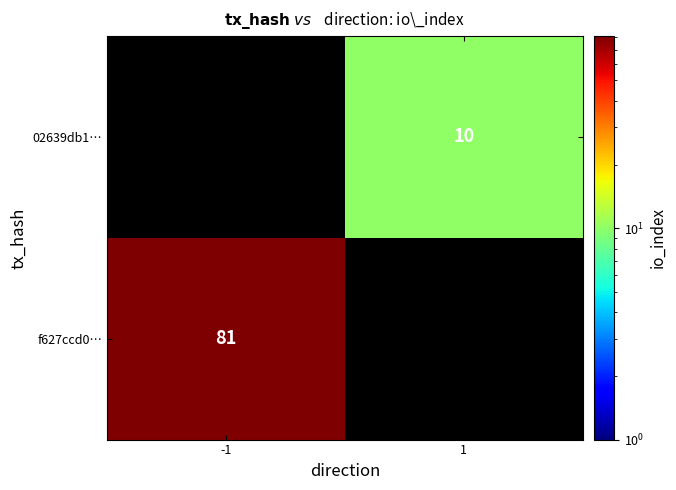

How many categories are shown in the chart?

2